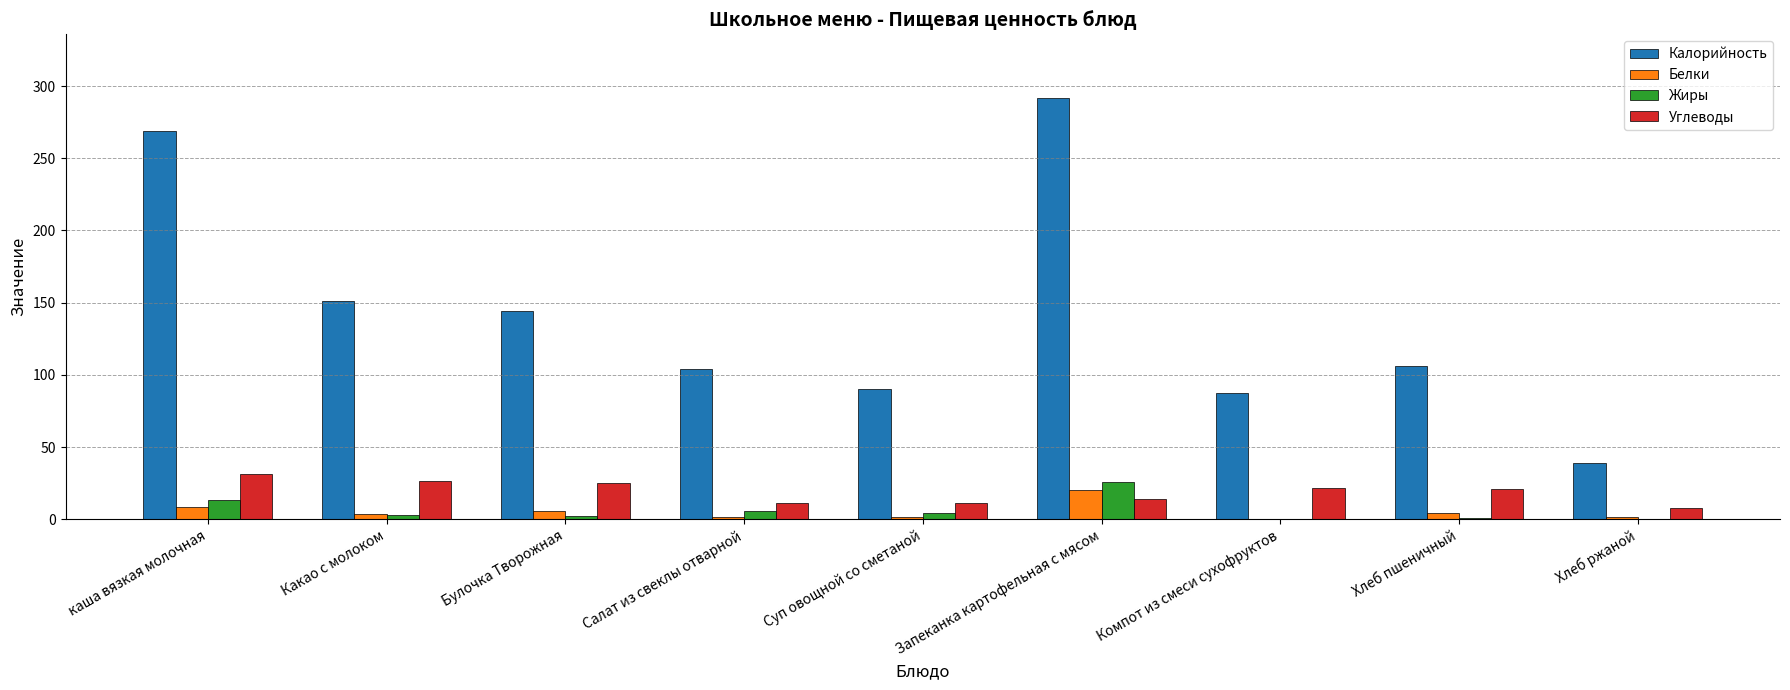

What is the sum of all Белки values?

46.5